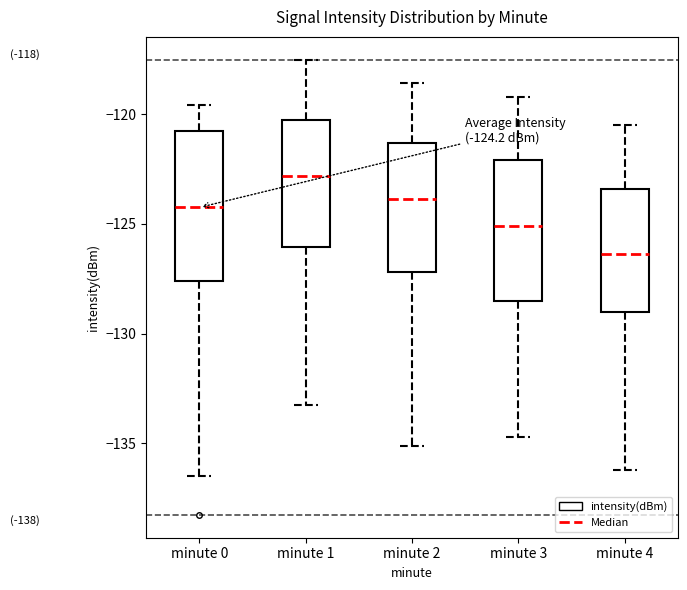

Which box's median line is the highest?

minute 1